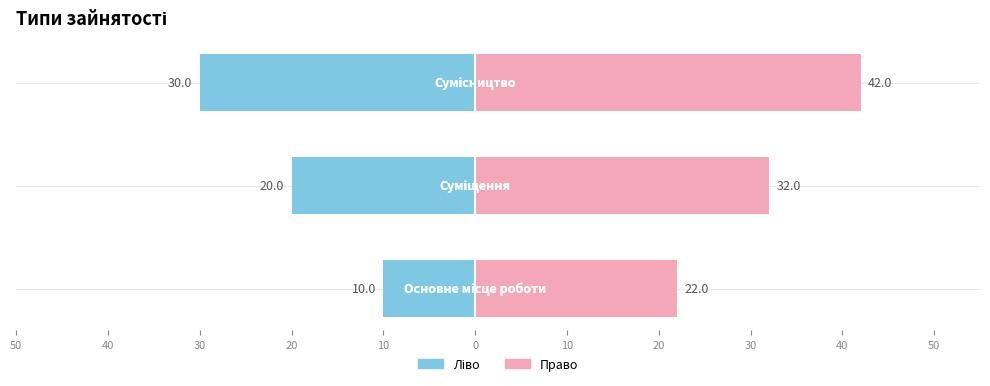

What is the smallest value displayed?

-30